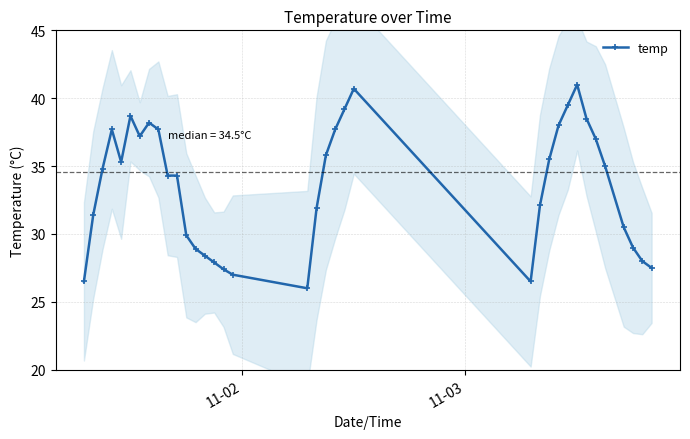

What is the value of the temp point at the 34th from the left?

29.0